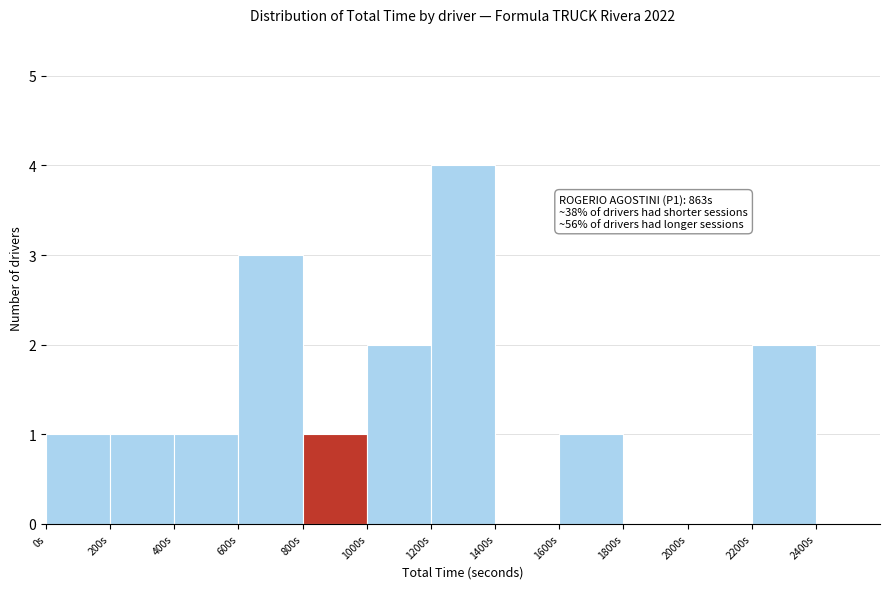

Over which range of the x-axis is the bar tallest?

1200 to 1400